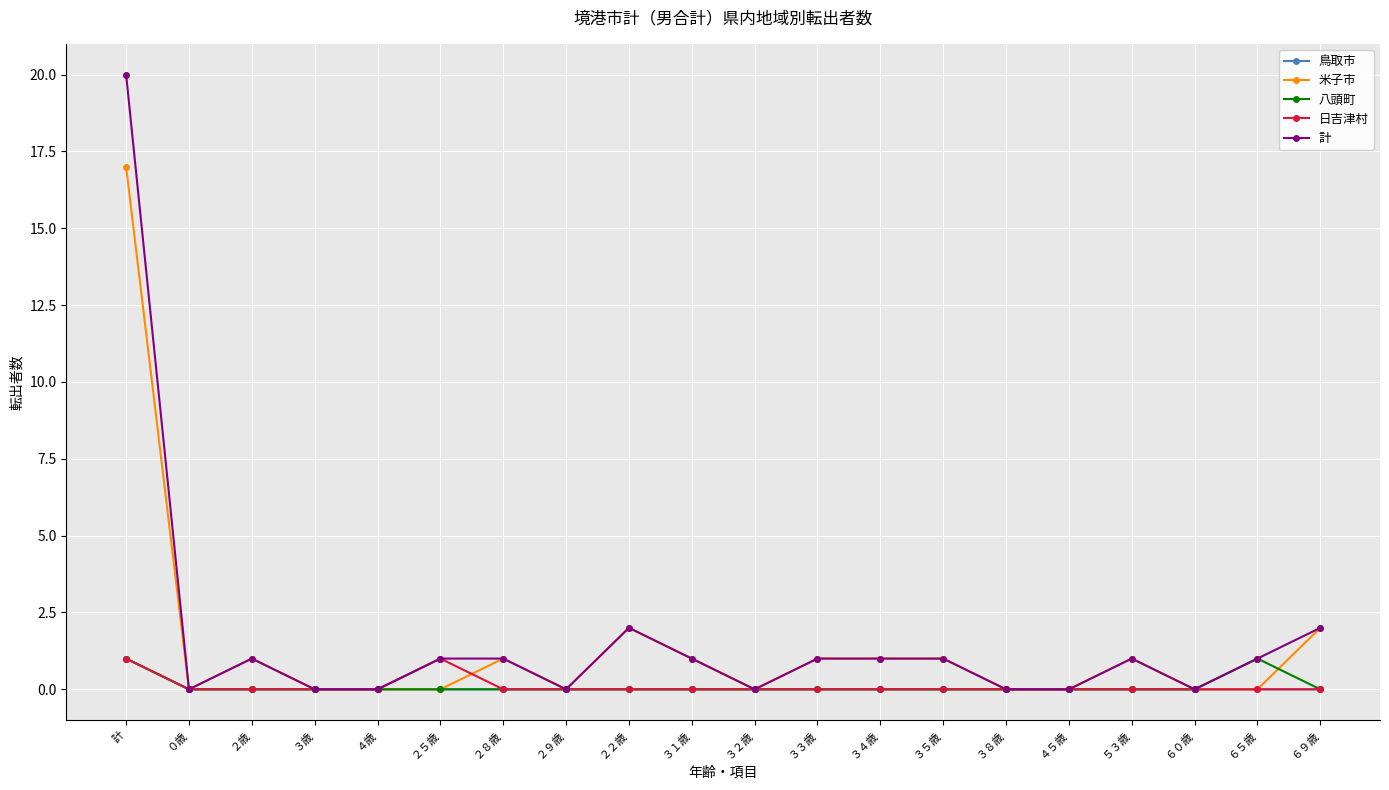

What is the difference between the maximum and minimum values in the 米子市 series?

17